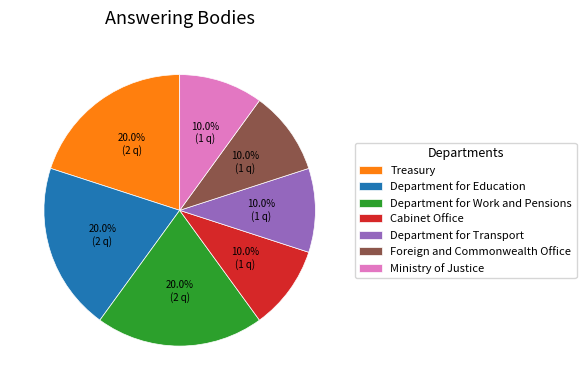

To the nearest percent, what portion does Department for Work and Pensions represent?

20%